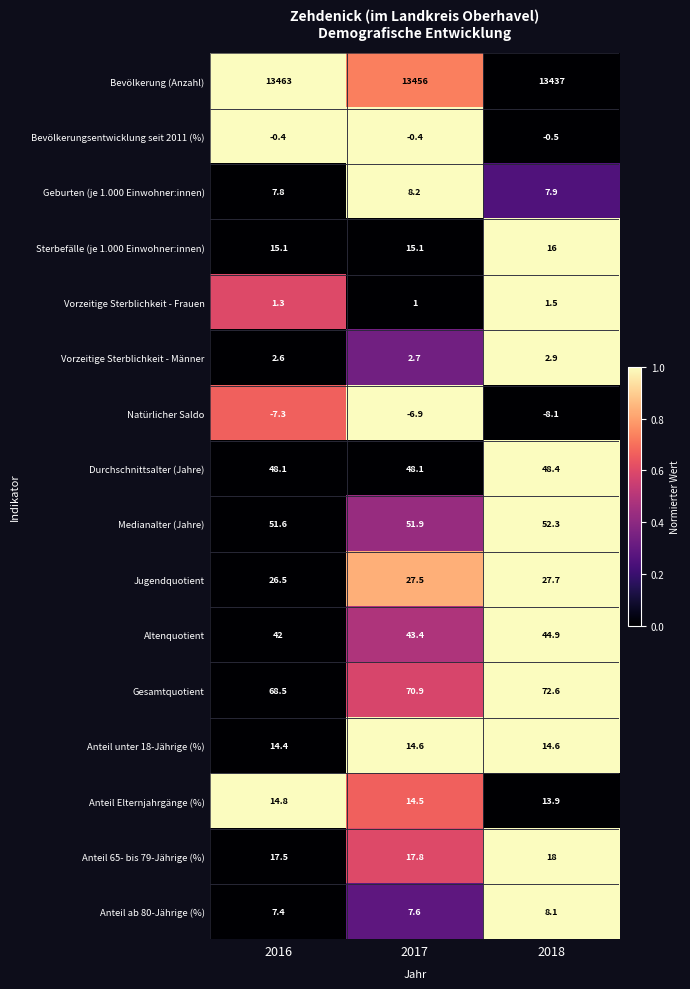

Which series changed the most between 2016 and 2017?

Bevölkerung (Anzahl)